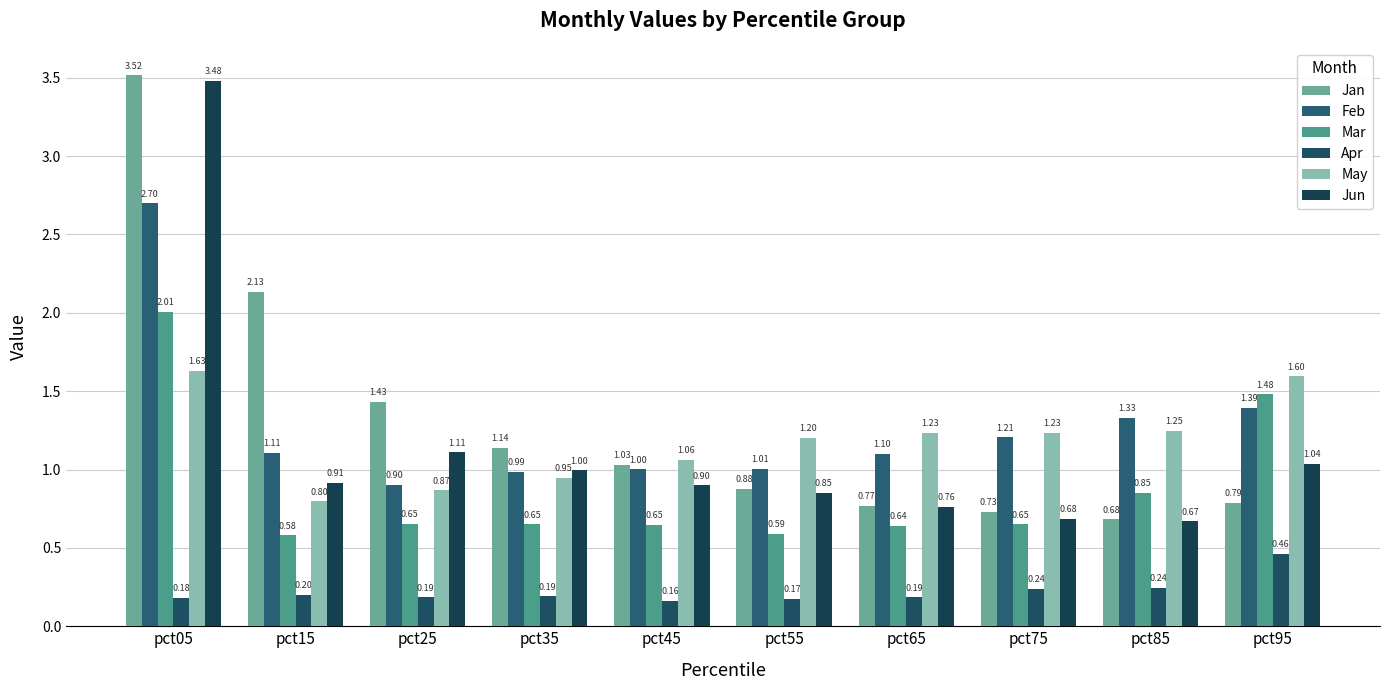

How many bars are there in total?

60